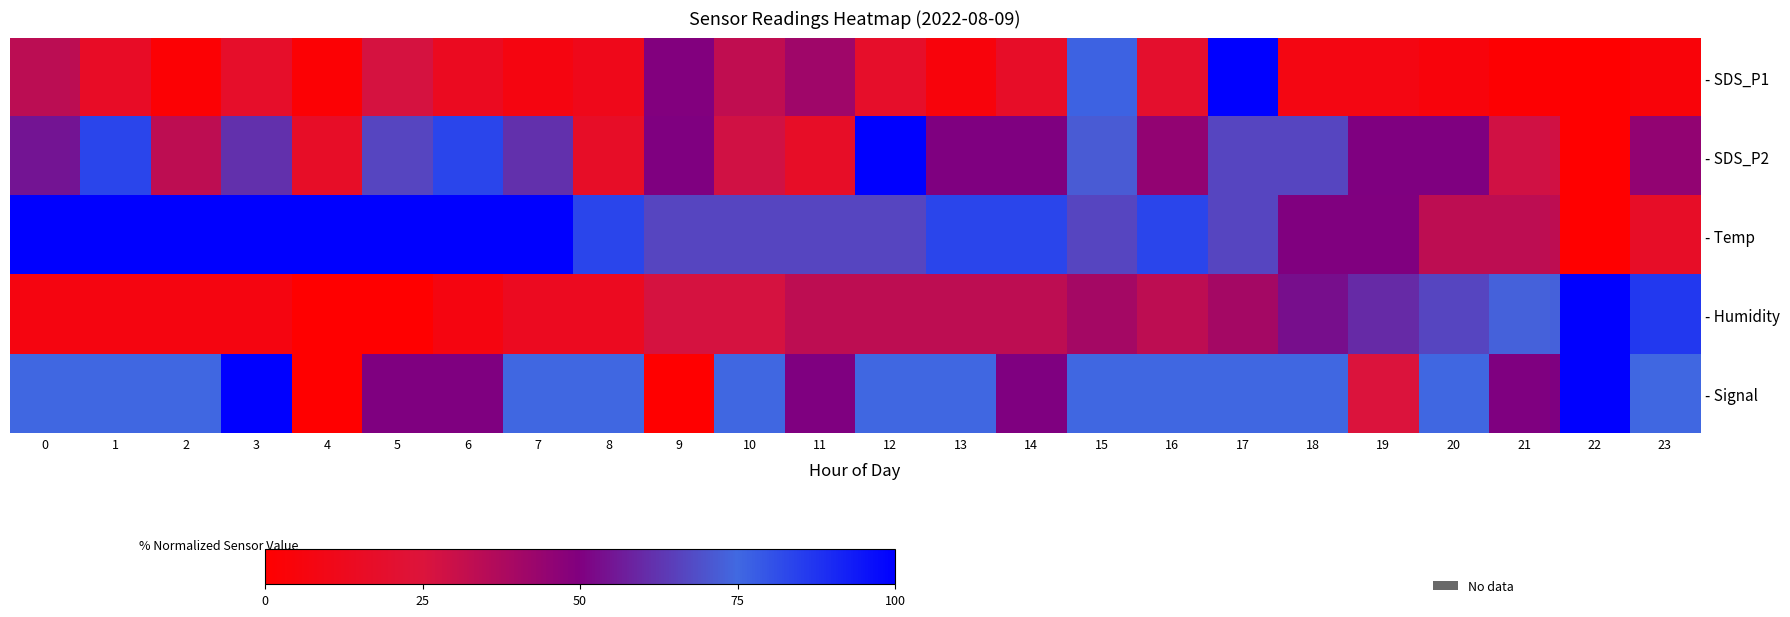

How many data points in - SDS_P2 are less than 50?

9